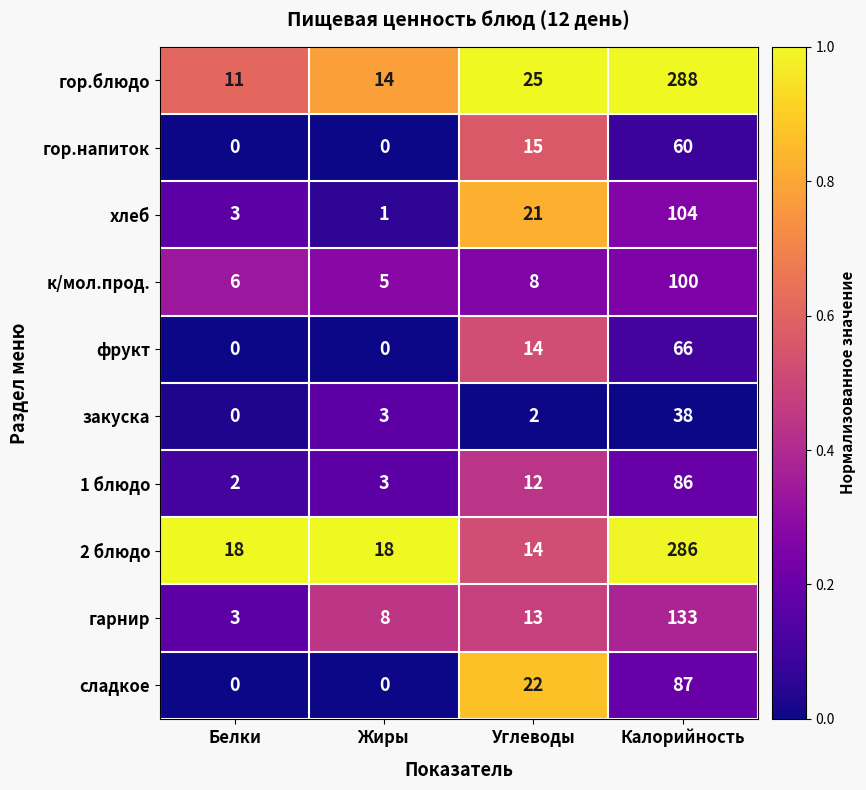

The 1 блюдо series shows 12 at Углеводы. True or false?

True